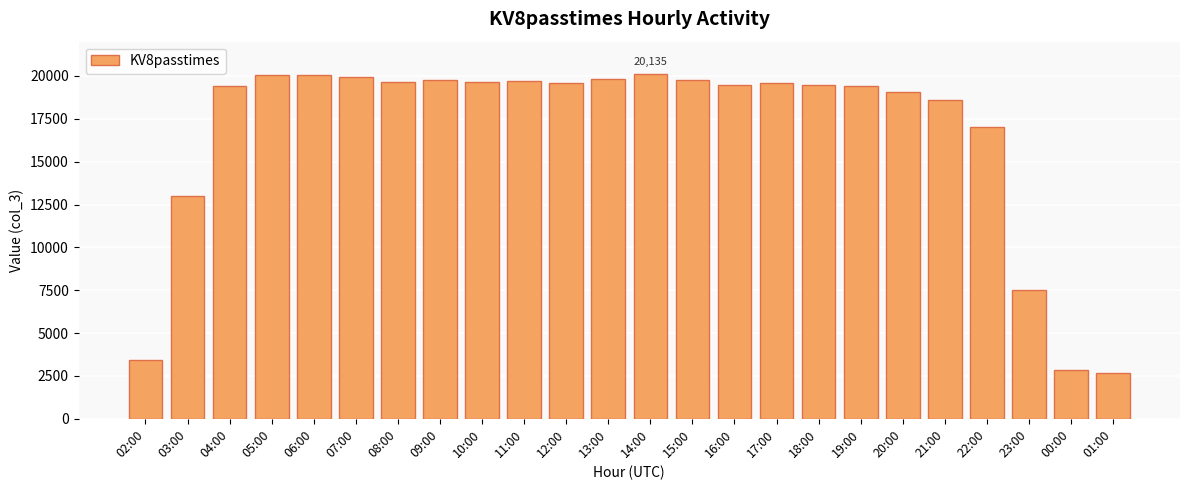

What is the smallest value displayed?

2676